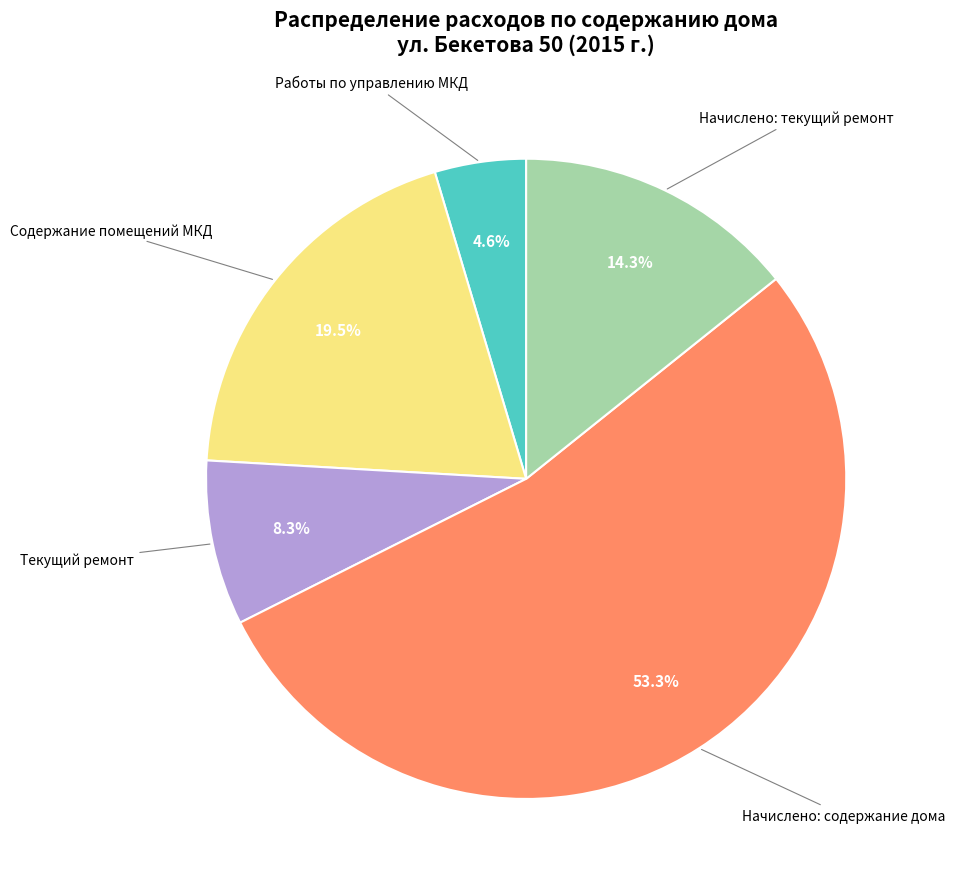

Rank the categories by value from highest to lowest.

Начислено: содержание дома, Содержание помещений МКД, Начислено: текущий ремонт, Текущий ремонт, Работы по управлению МКД